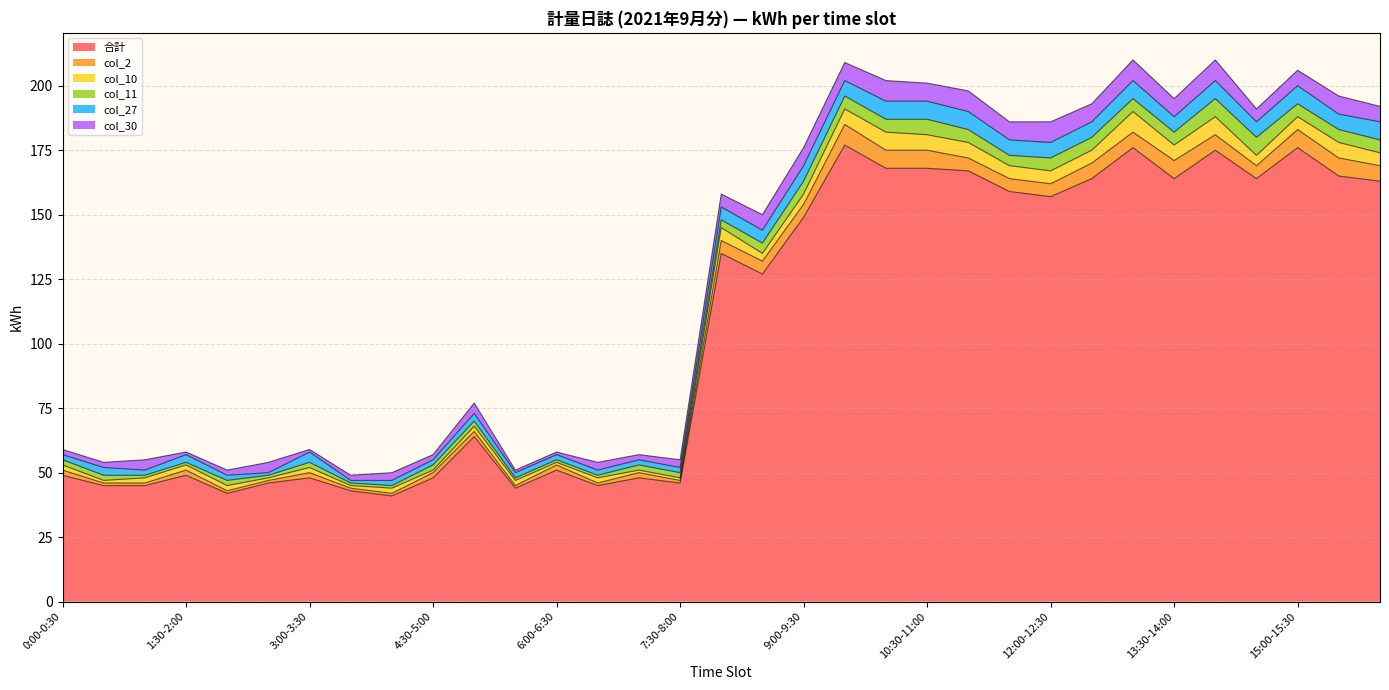

True or false: col_11 has more than 2 points higher than both neighbors.

True